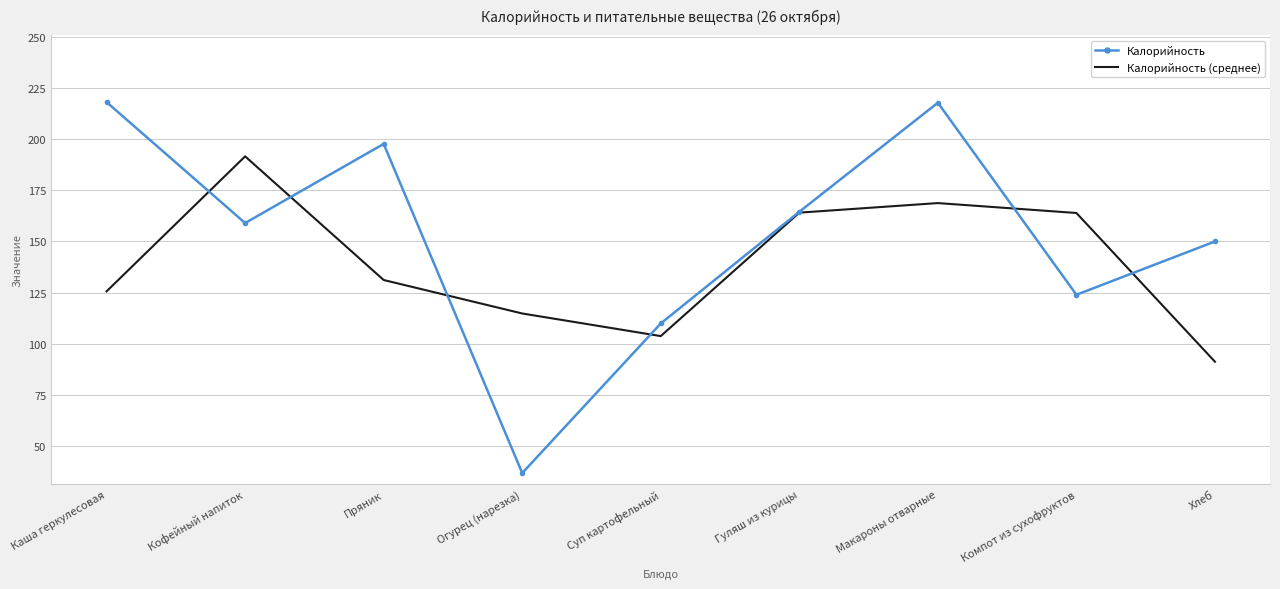

Which series has the largest total across all categories?

Калорийность